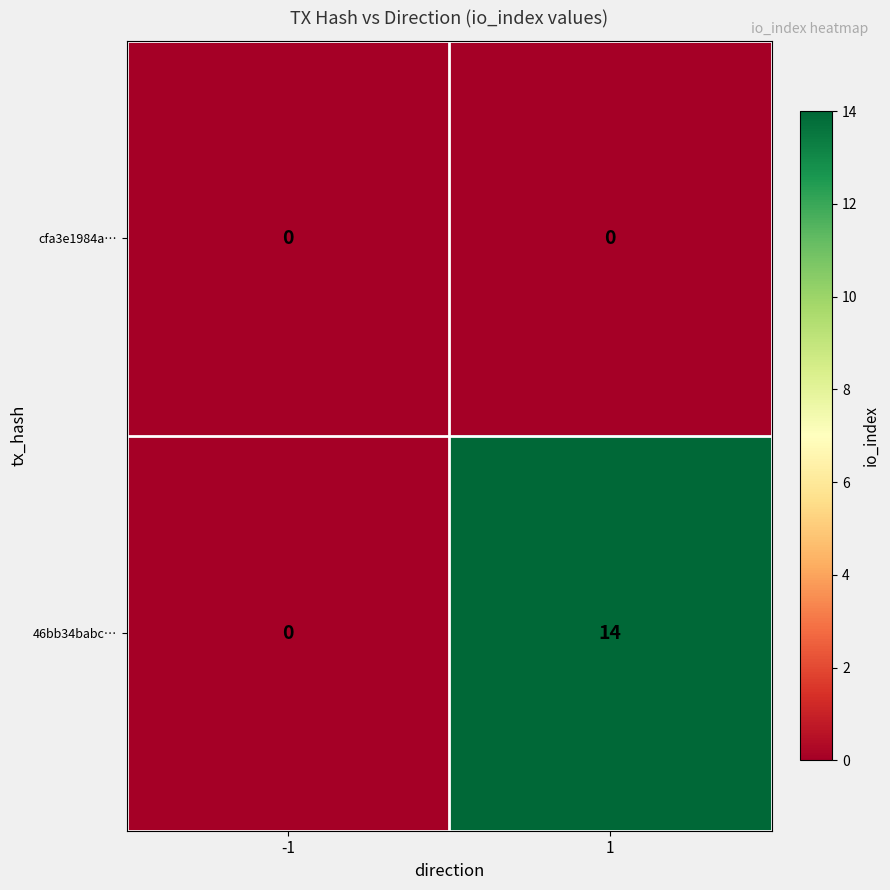

Count the number of categories in the chart.

2